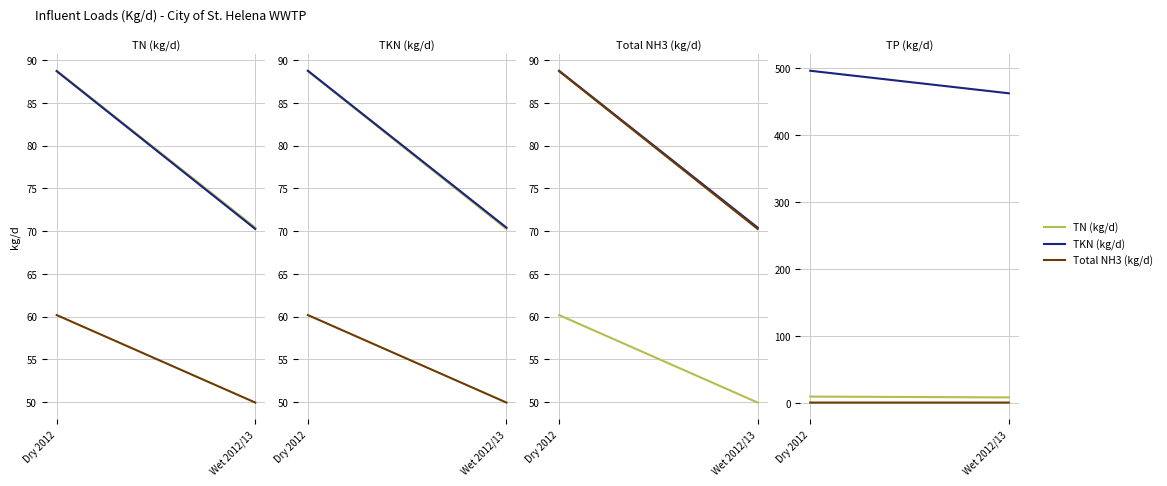

Reading right to left, what are all the values shown in this chart?

TN (kg/d): Wet 2012/13=70.4	Dry 2012=88.7
TKN (kg/d): Wet 2012/13=70.3	Dry 2012=88.7
Total NH3 (kg/d): Wet 2012/13=50.0	Dry 2012=60.2
TP (kg/d): Wet 2012/13=8.1	Dry 2012=9.3
TSS (kg/d): Wet 2012/13=462.1	Dry 2012=495.7
Flow (MGD): Wet 2012/13=0.4	Dry 2012=0.4